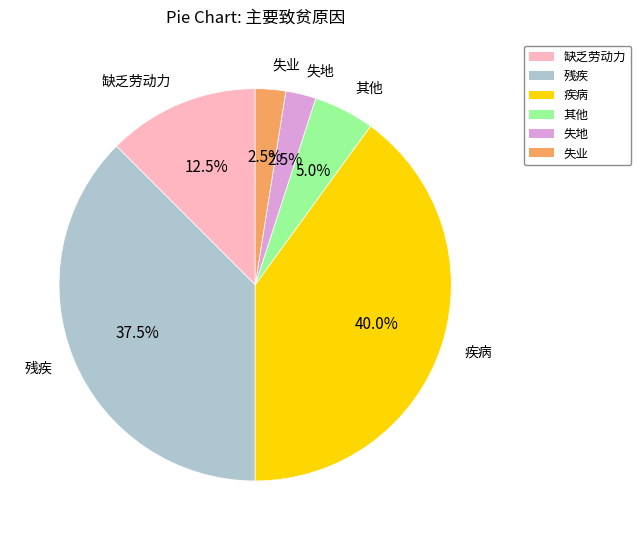

Which slice is the largest?

疾病